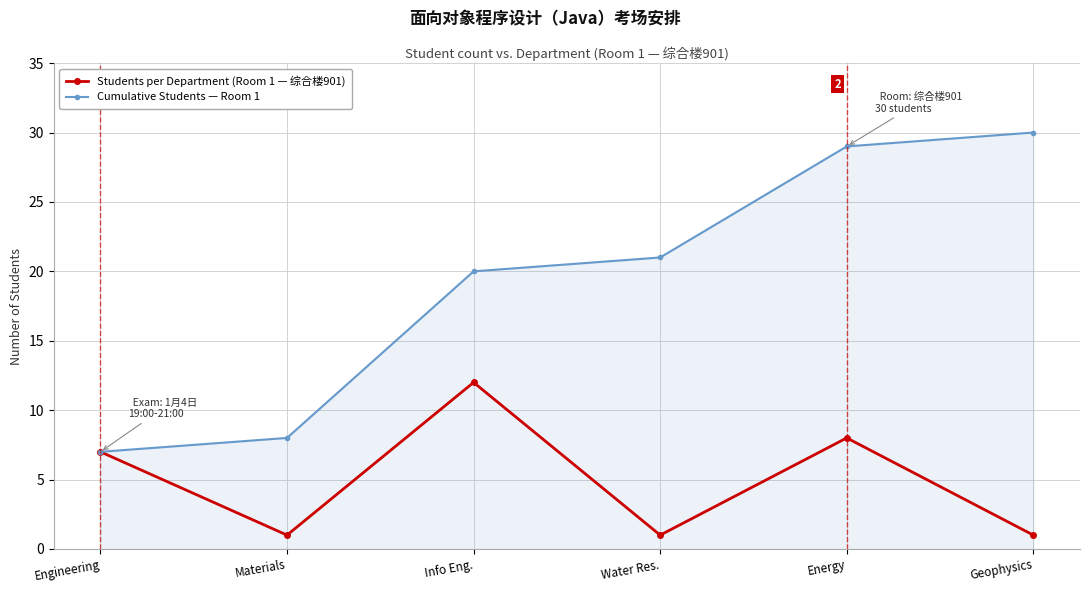

What is the total value across all series at Energy?

37